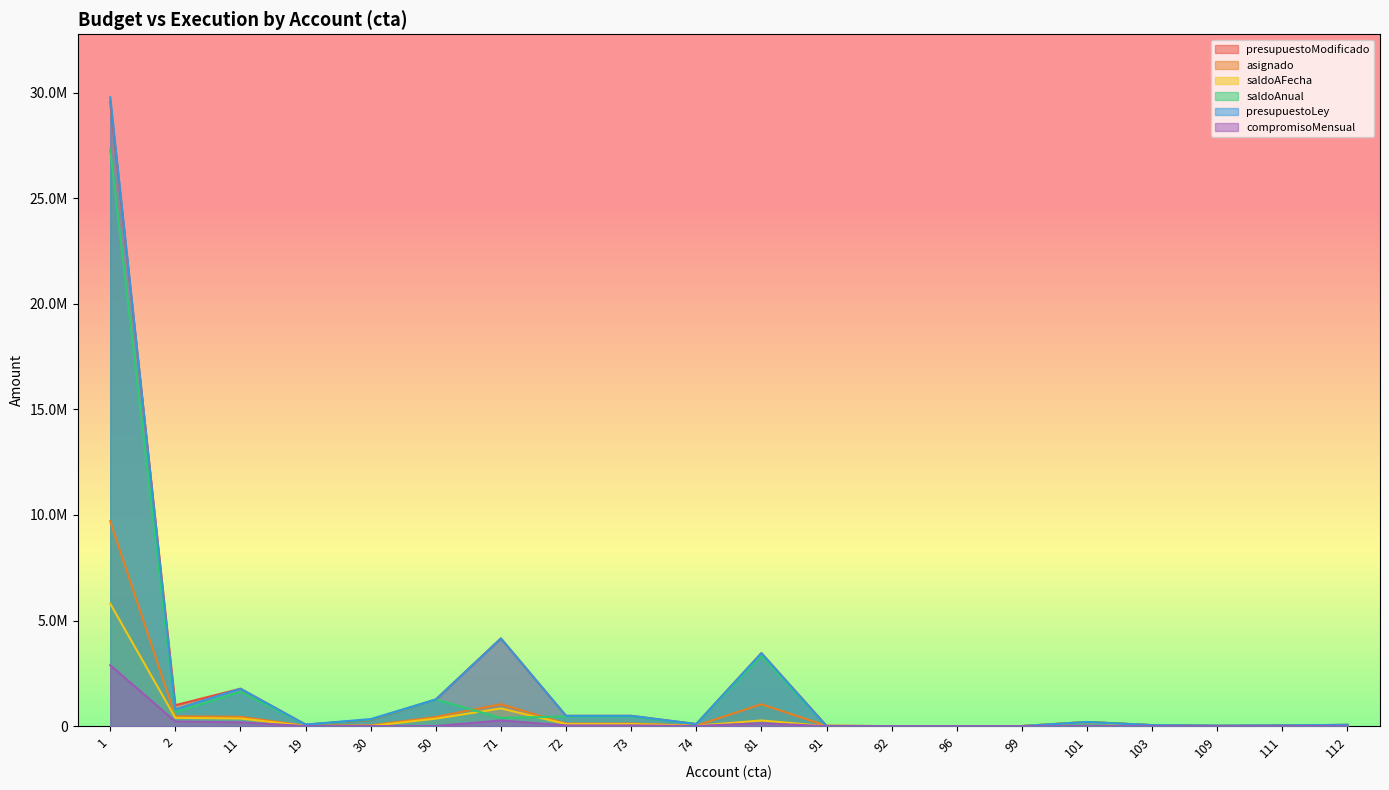

Rank the series at 71 from lowest to highest value.

compromisoMensual, saldoAnual, saldoAFecha, asignado, presupuestoModificado, presupuestoLey